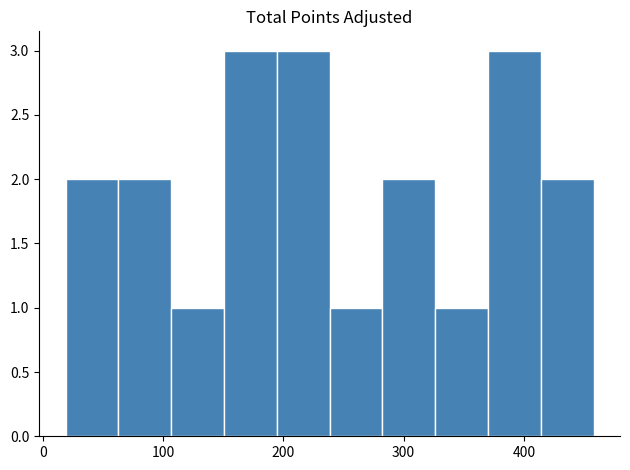

Reading left to right, transcribe this chart: for each bar, give the range it covers on the x-axis and its height. Neither the bar edges nor the heights are printed on the chart, so give them approximately, as read against the axes.

20 to 60: 2
60 to 110: 2
110 to 150: 1
150 to 190: 3
190 to 240: 3
240 to 280: 1
280 to 330: 2
330 to 370: 1
370 to 410: 3
410 to 460: 2